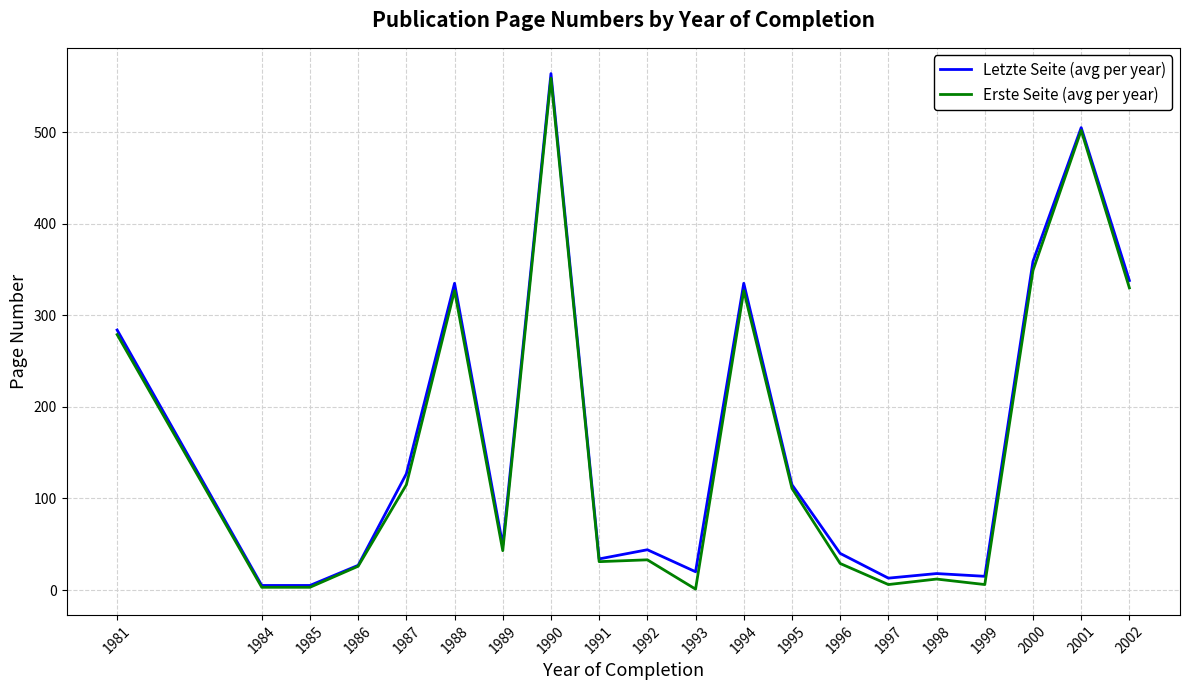

Which series changed the most between 1994 and 1999?

Erste Seite (avg per year)